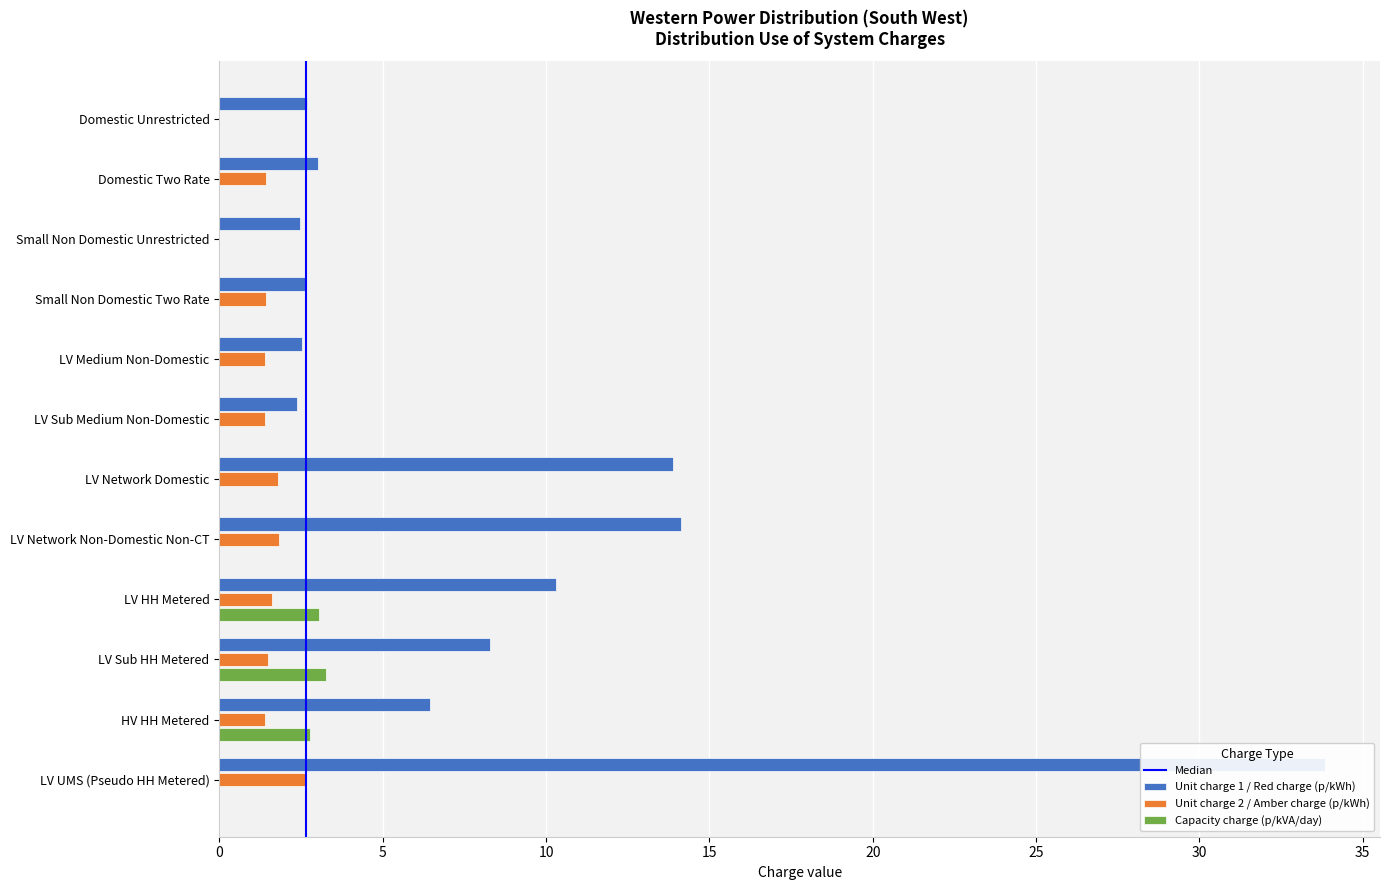

Reading right to left, what are all the values shown in this chart?

Unit charge 1 / Red charge (p/kWh): 33.8	6.5	8.3	10.3	14.1	13.9	2.4	2.5	2.7	2.5	3.0	2.7
Unit charge 2 / Amber charge (p/kWh): 2.7	1.4	1.5	1.6	1.8	1.8	1.4	1.4	1.4	0.0	1.4	0.0
Capacity charge (p/kVA/day): 0.0	2.8	3.3	3.0	0.0	0.0	0.0	0.0	0.0	0.0	0.0	0.0